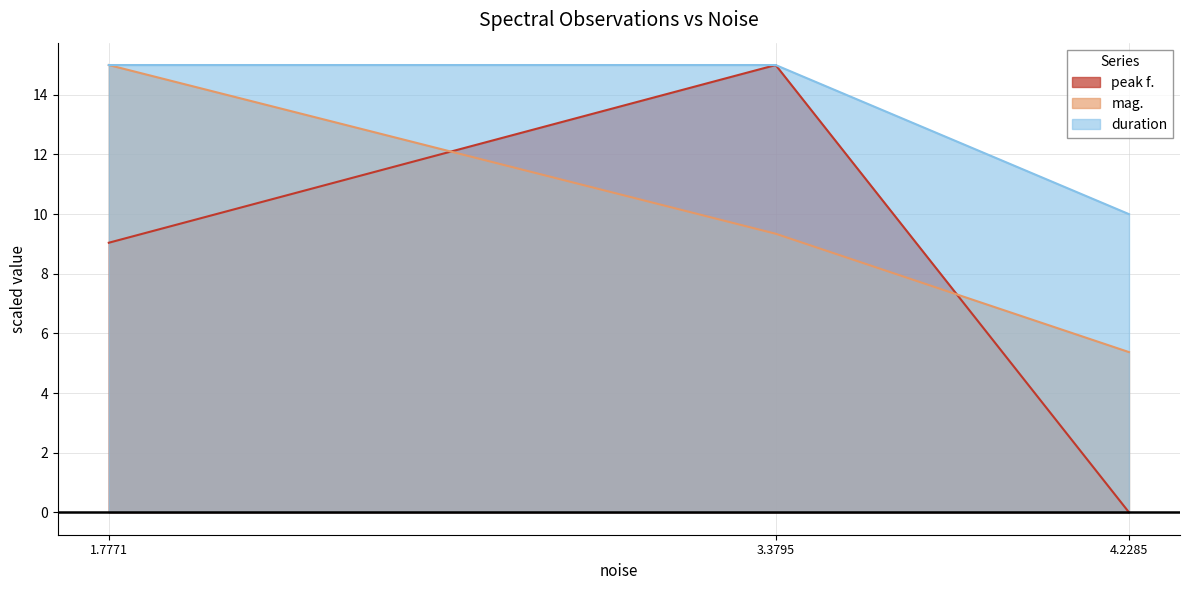

Does the chart have visible grid lines?

Yes